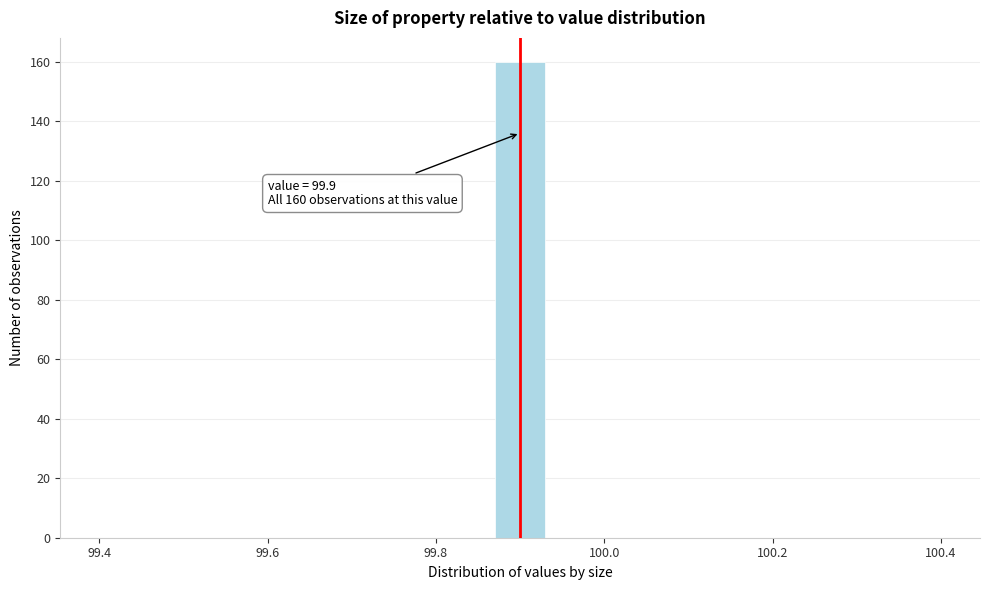

Around what value on the x-axis is the tallest bar? Give the approximate position of its centre, as read against the axis.

99.90